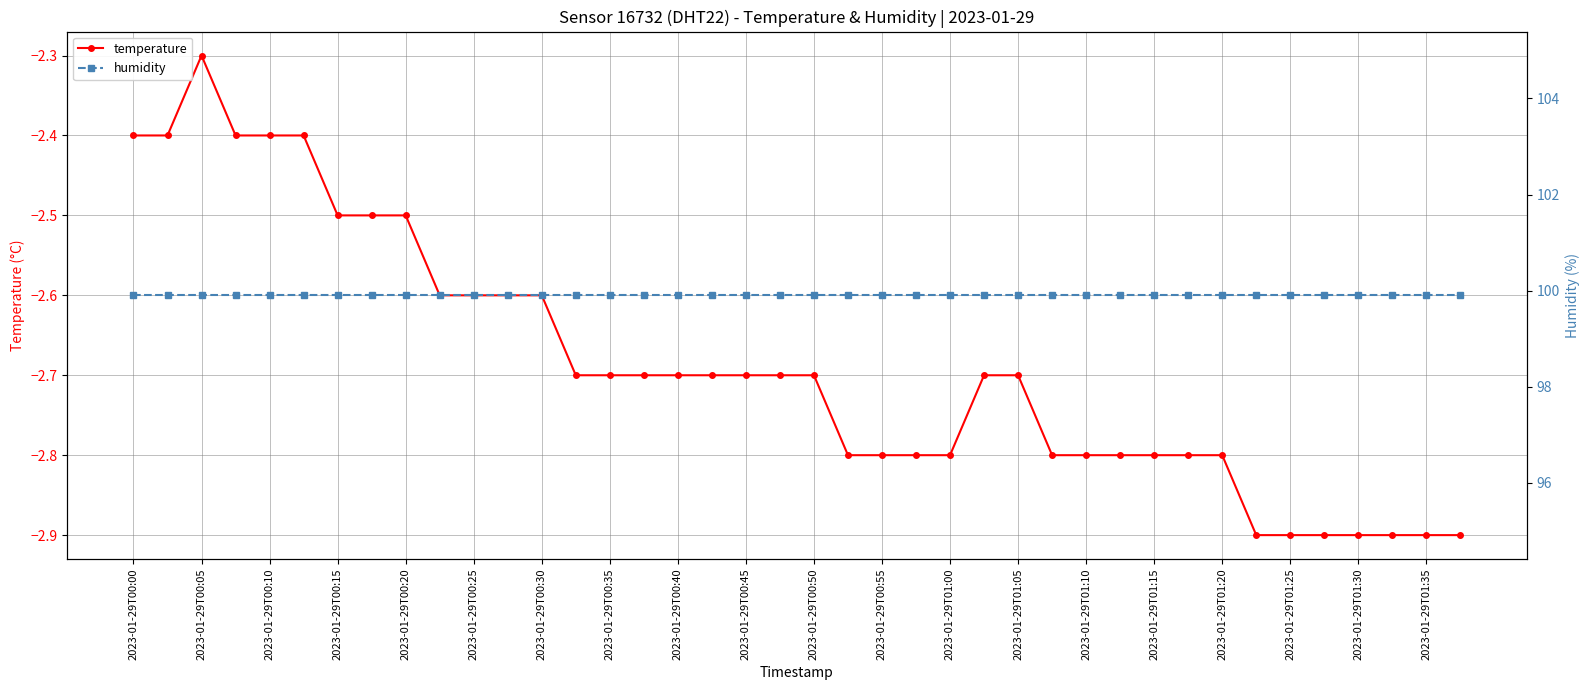

The temperature series shows -2.5 at 2023-01-29T00:20. True or false?

True